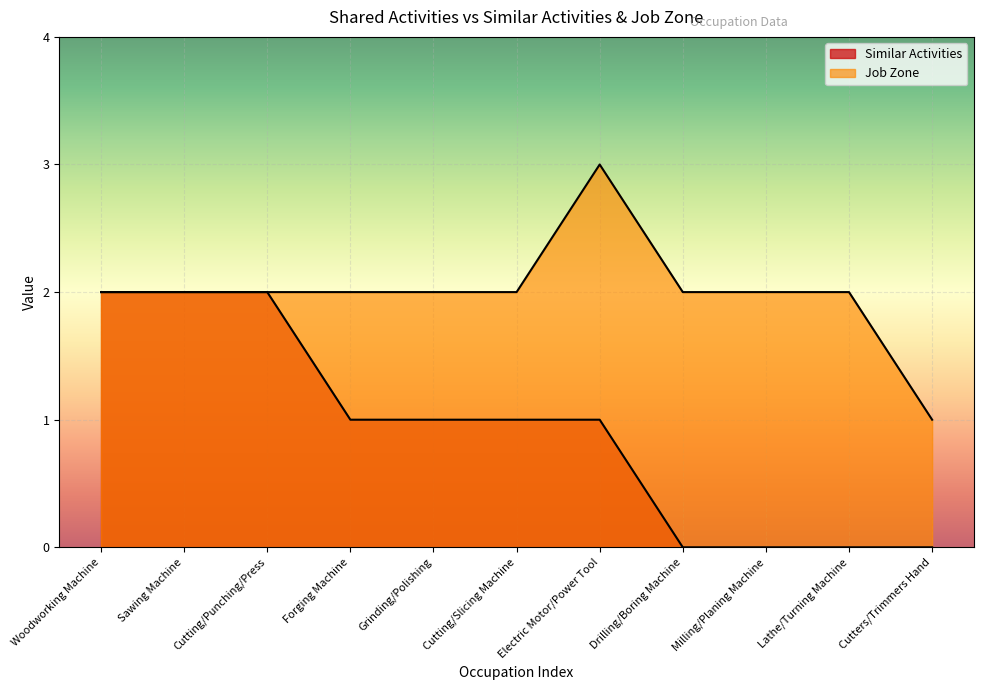

What is the difference between the Similar Activities values at Lathe/Turning Machine and Forging Machine?

1